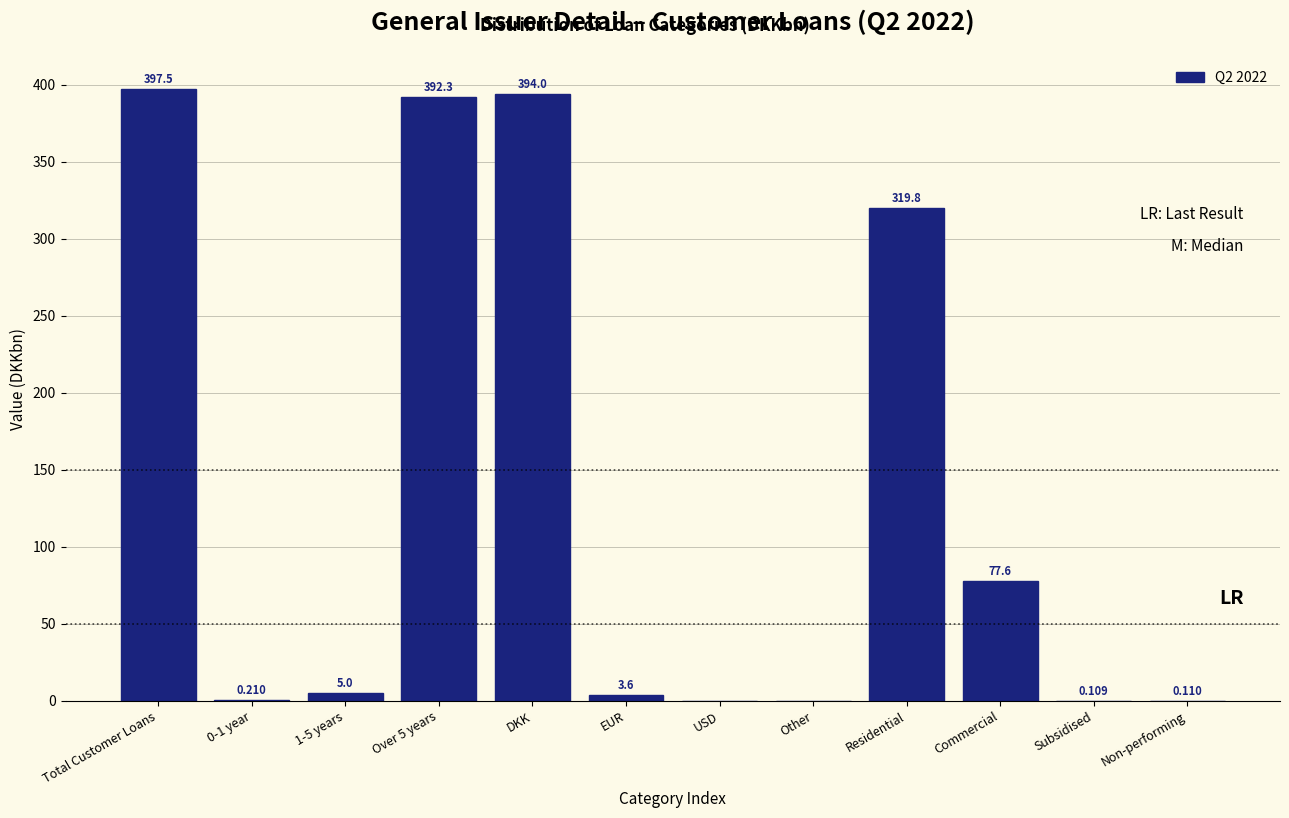

Where is the data nearest to the value 198?

Commercial